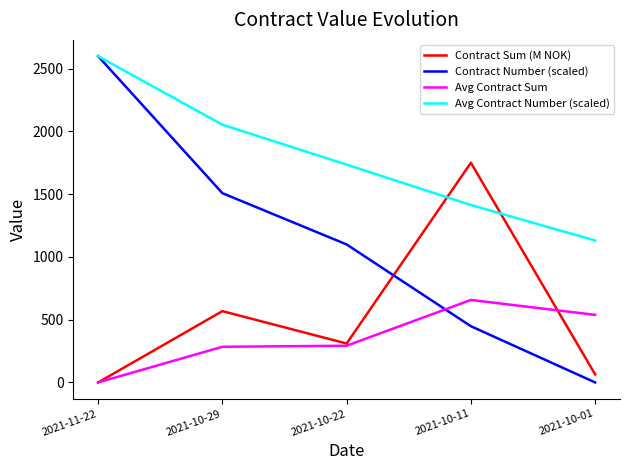

True or false: Contract Number (scaled) and Avg Contract Sum cross at least once.

True